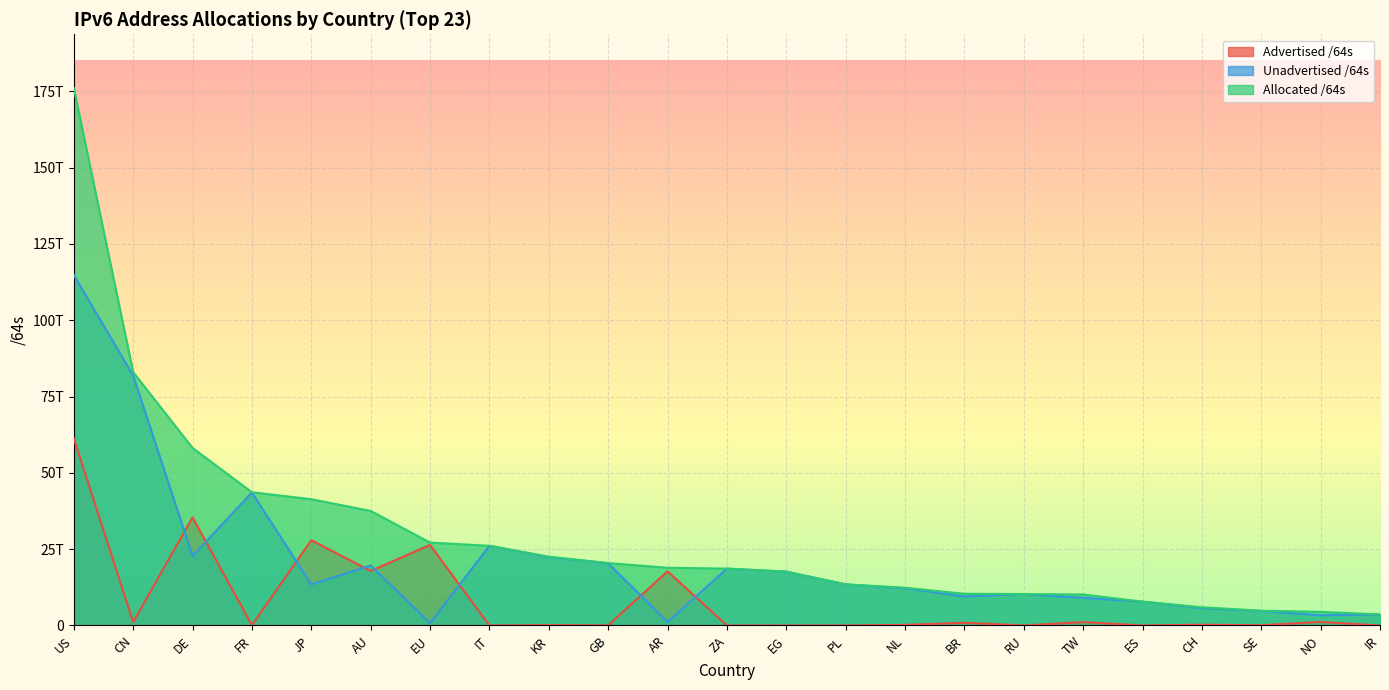

Which series has the widest spread of values?

Allocated /64s